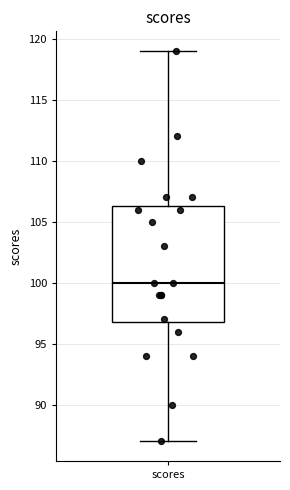

Where does the upper whisker of the box for scores end on the y-axis? The values are not printed on the chart, so give them approximately, as read against the axis.

119.0